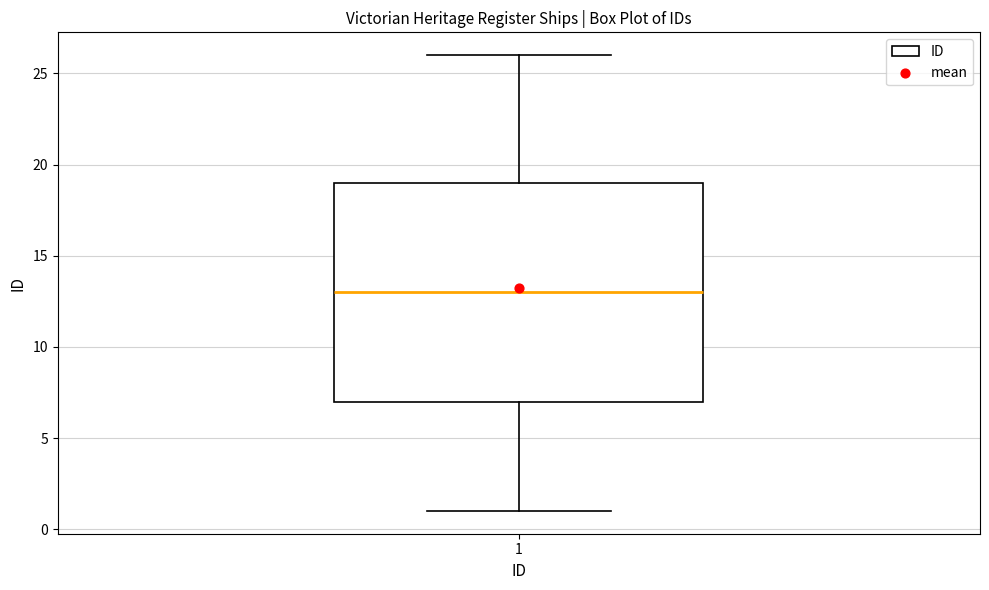

Read this box plot against the y-axis: the position of the median line, the range covered by the box, and the ends of both whiskers. The values are not printed on the chart, so give them approximately, as read against the axis.

median 13, box 7 to 19, whiskers 1 to 26